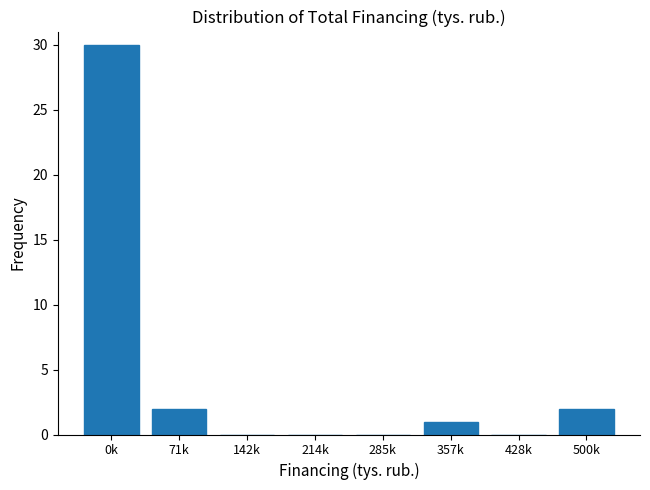

Reading right to left, extract all data points from this chart.

500k=2	428k=0	357k=1	285k=0	214k=0	142k=0	71k=2	0k=30